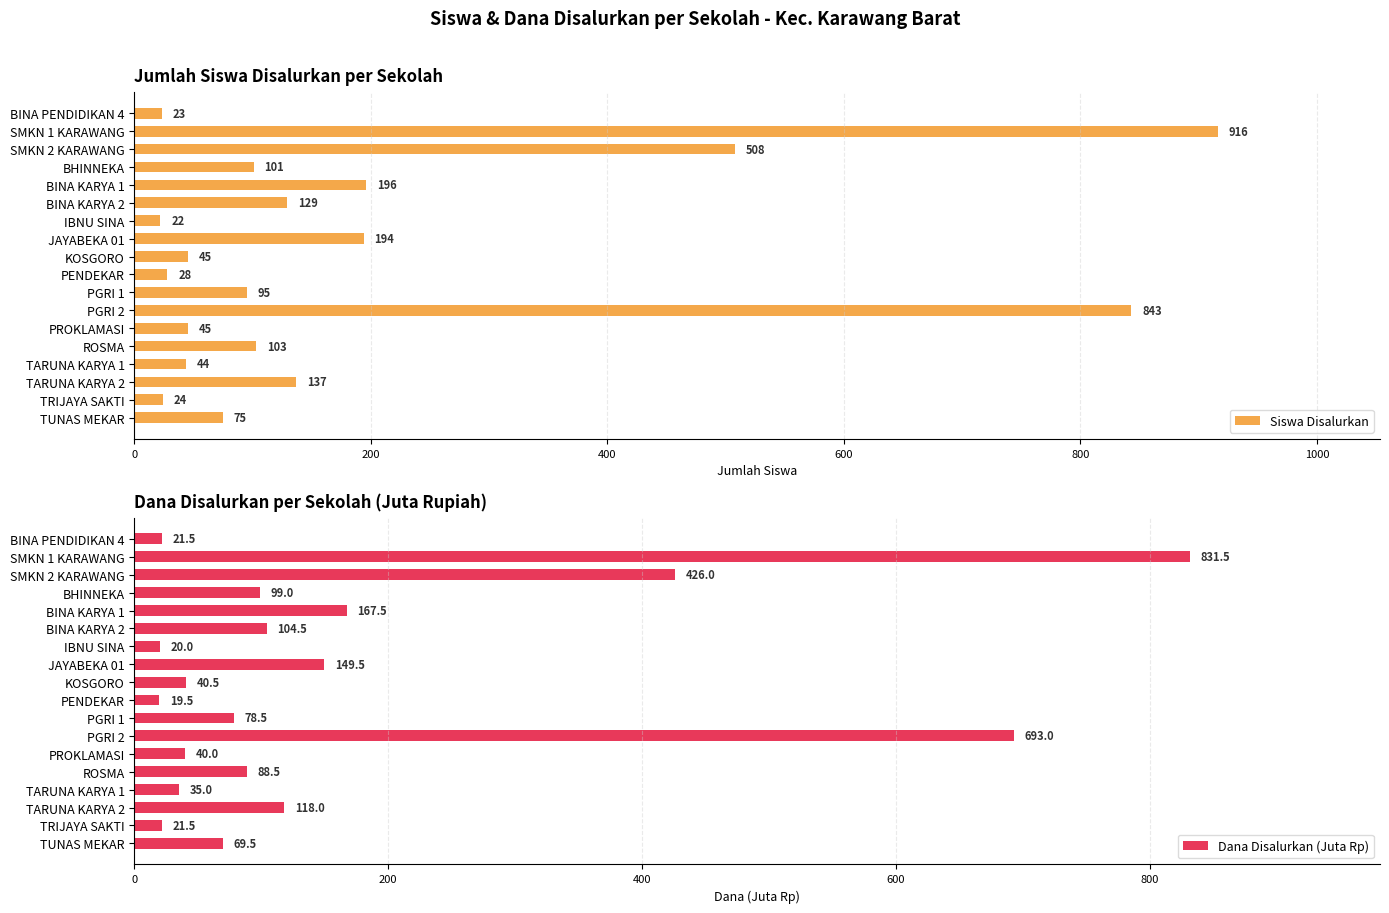

The Dana Disalurkan (Juta Rp) series shows 167.5 at BINA KARYA 1. True or false?

True